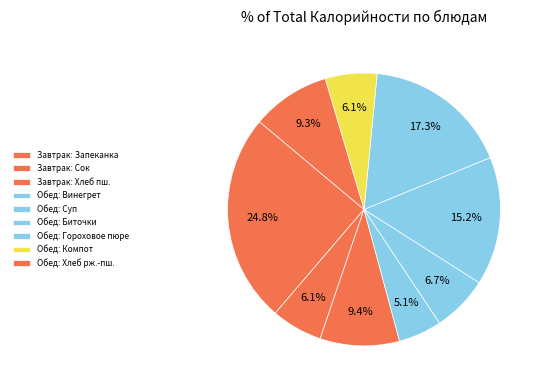

How many segments does this pie chart have?

9